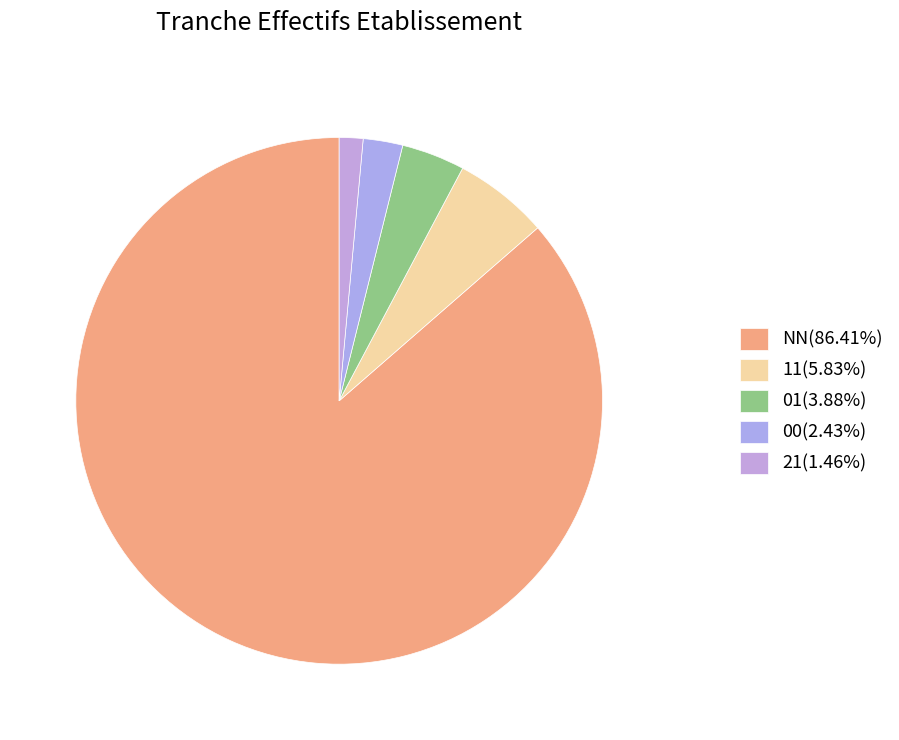

Which category has the biggest portion of the pie?

NN